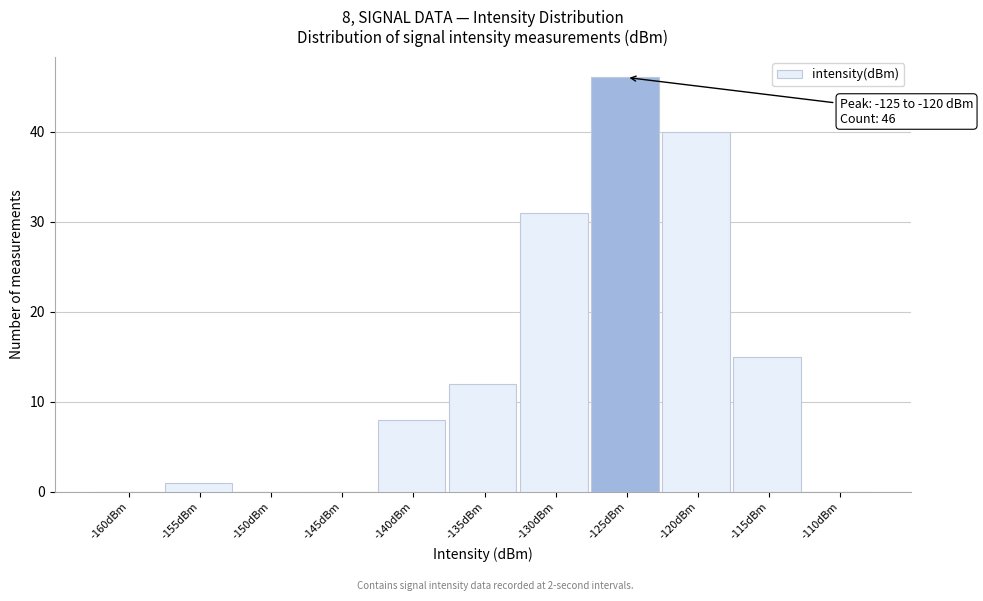

Reading left to right, transcribe all the data shown in this chart.

-160dBm=0	-155dBm=1	-150dBm=0	-145dBm=0	-140dBm=8	-135dBm=12	-130dBm=31	-125dBm=46	-120dBm=40	-115dBm=15	-110dBm=0